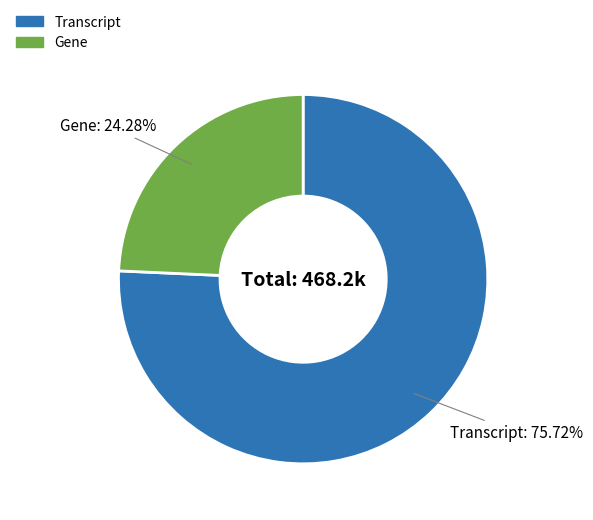

The Transcript slice represents 61% of the pie. True or false?

False